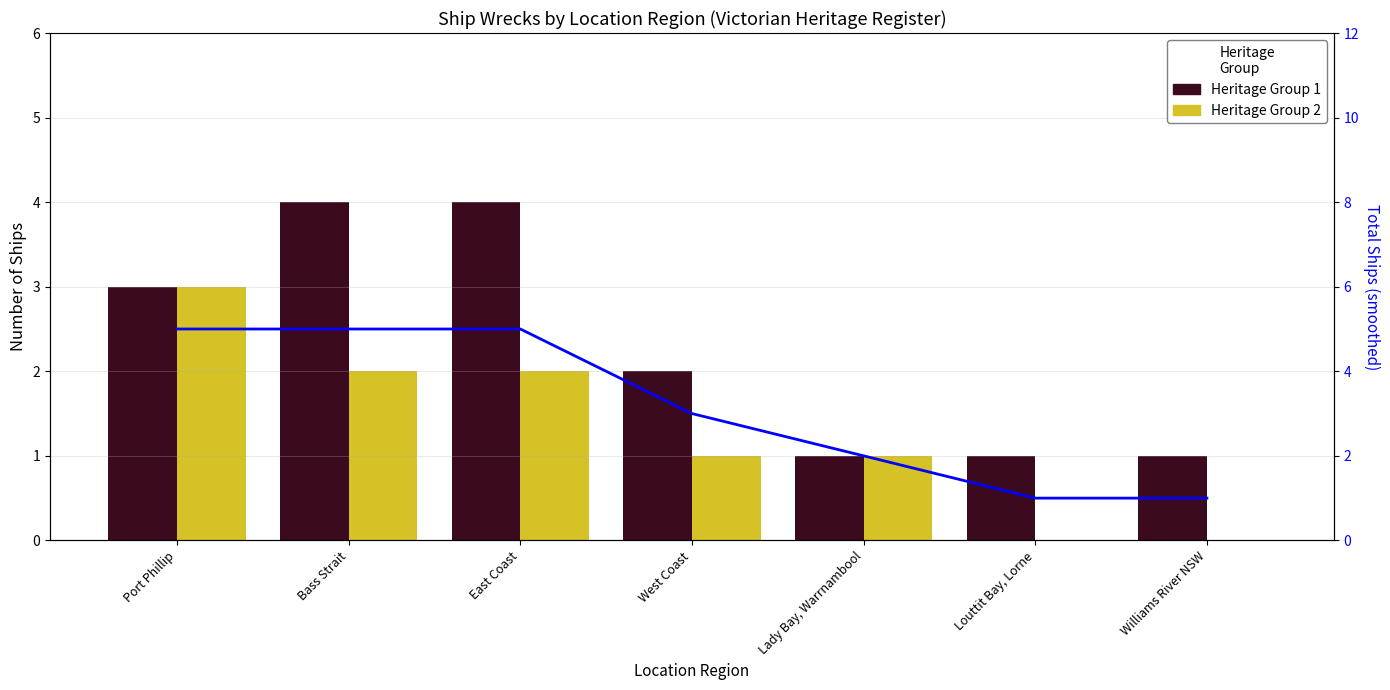

Reading left to right, what are all the values shown in this chart?

Heritage Group 1: 3	4	4	2	1	1	1
Heritage Group 2: 3	2	2	1	1	0	0